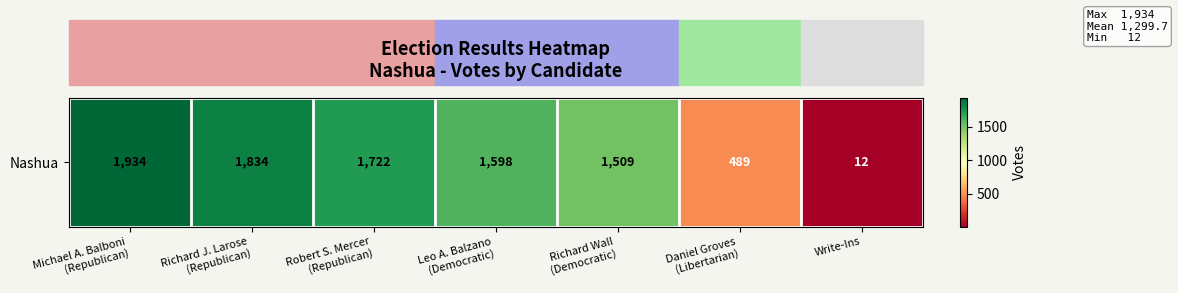

What is the sum of the values at Michael A. Balboni
(Republican) and Daniel Groves
(Libertarian)?

2423